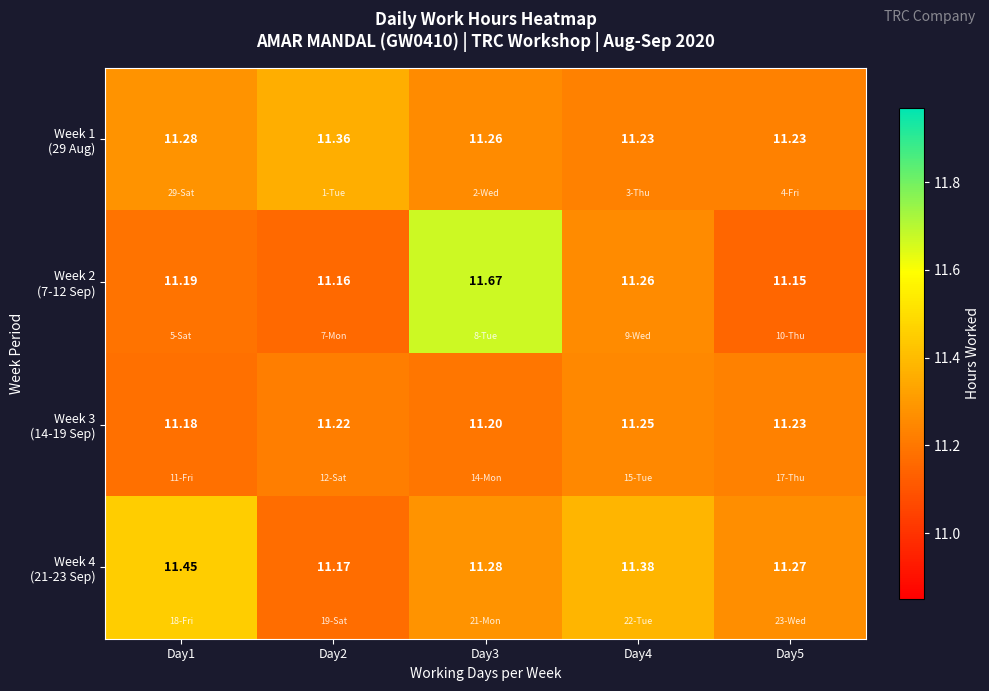

At how many categories does at least one series exceed 11?

5